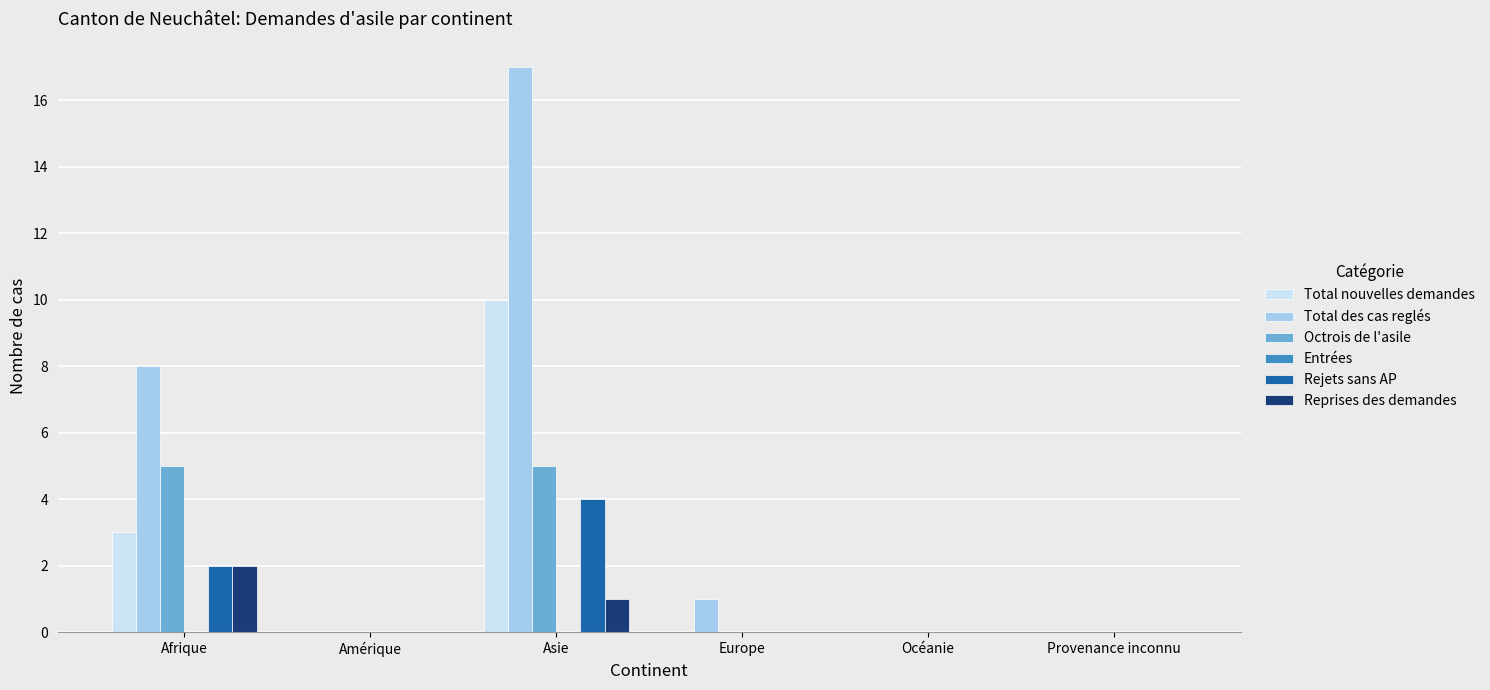

At which category is the sum across all series the highest?

Asie